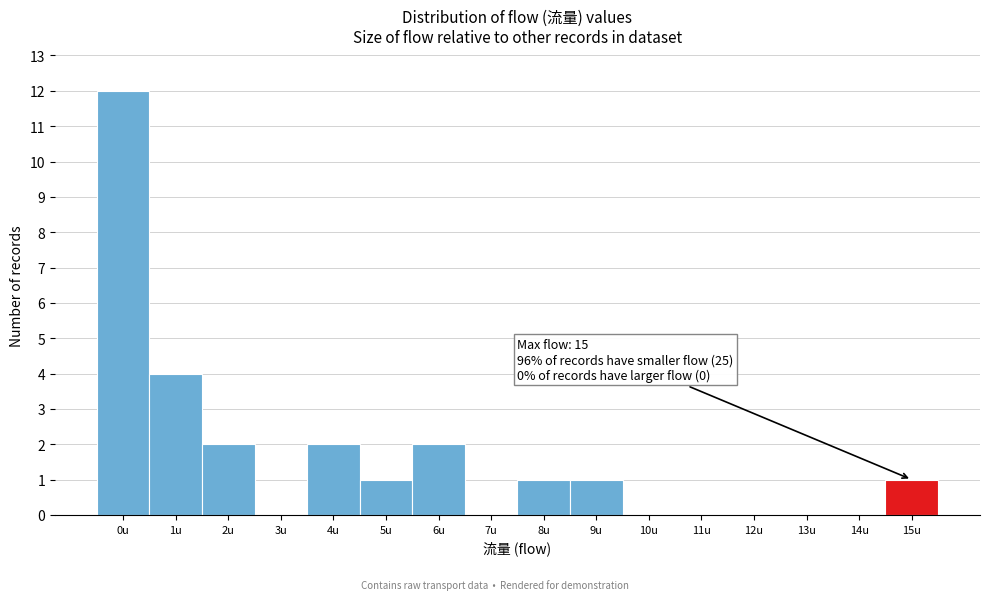

Reading right to left, list all the values displayed in this chart.

15u=1	14u=0	13u=0	12u=0	11u=0	10u=0	9u=1	8u=1	7u=0	6u=2	5u=1	4u=2	3u=0	2u=2	1u=4	0u=12